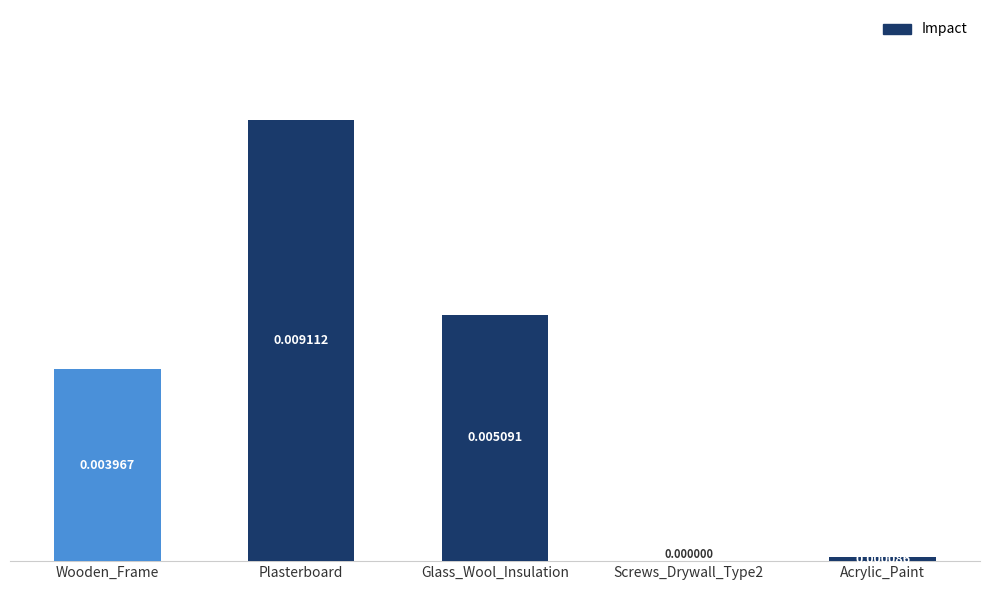

Which category has the highest value across all series?

Plasterboard